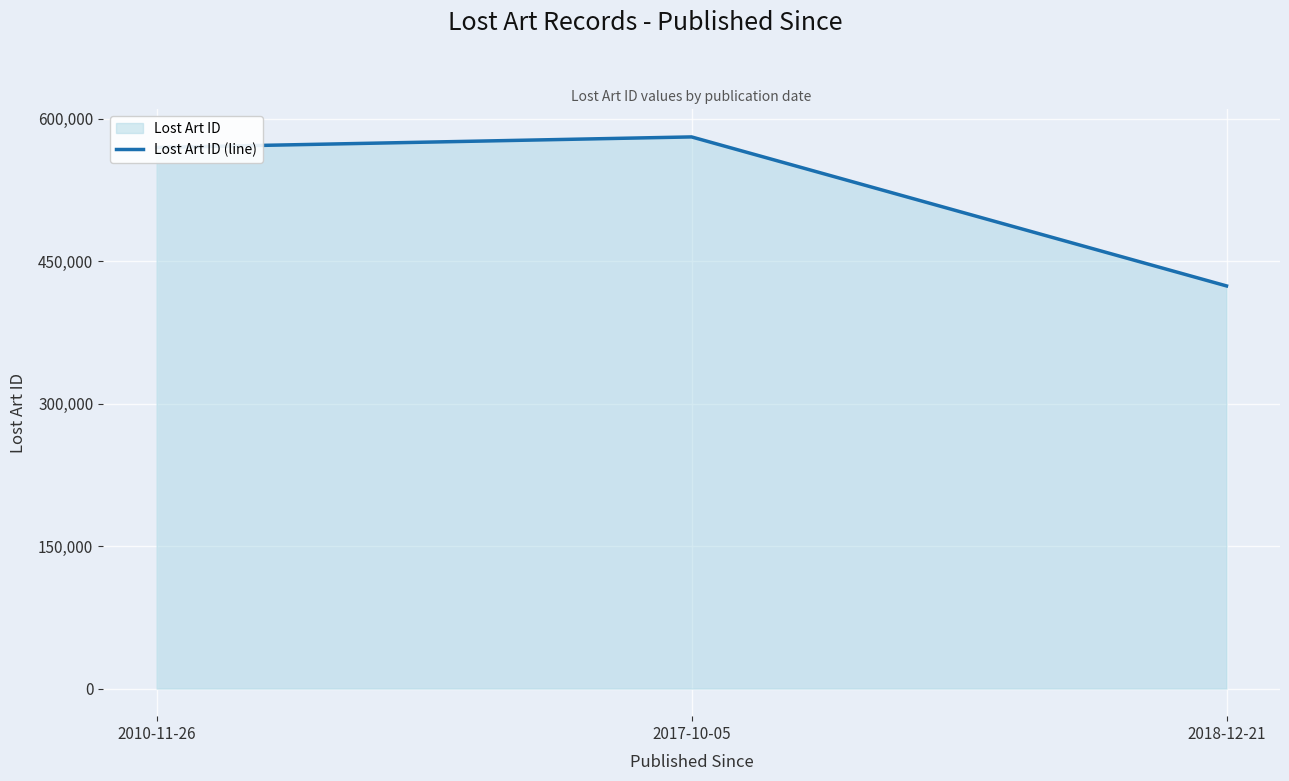

Rank the categories by value from highest to lowest.

2017-10-05, 2010-11-26, 2018-12-21